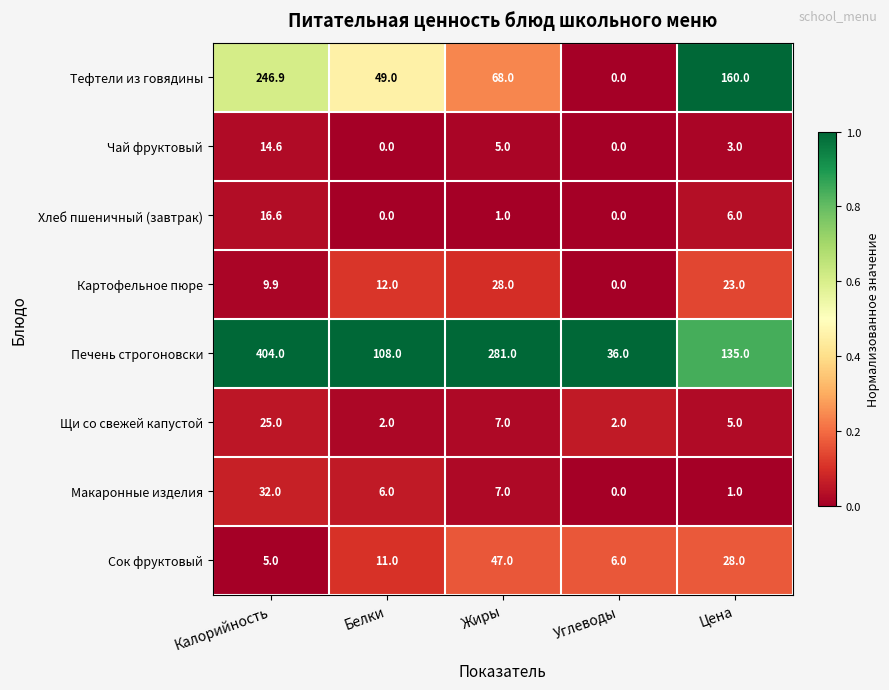

The Тефтели из говядины series shows 104.1 at Углеводы. True or false?

False